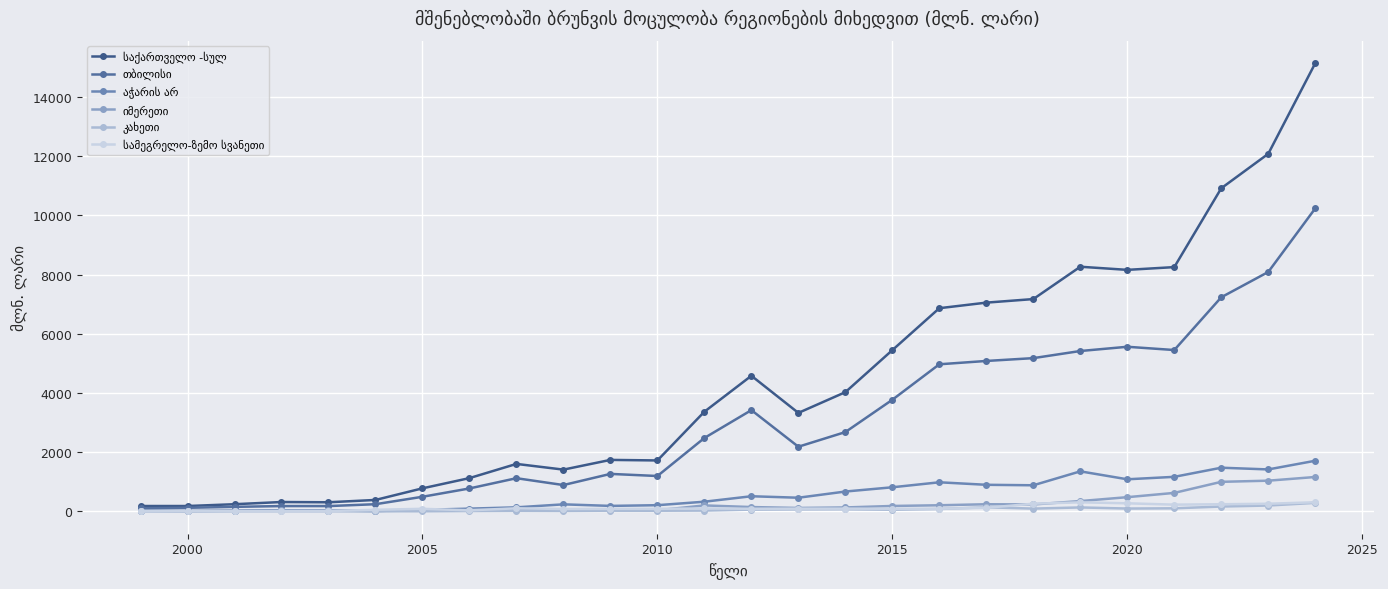

Is this an area chart (filled region under the line)?

No